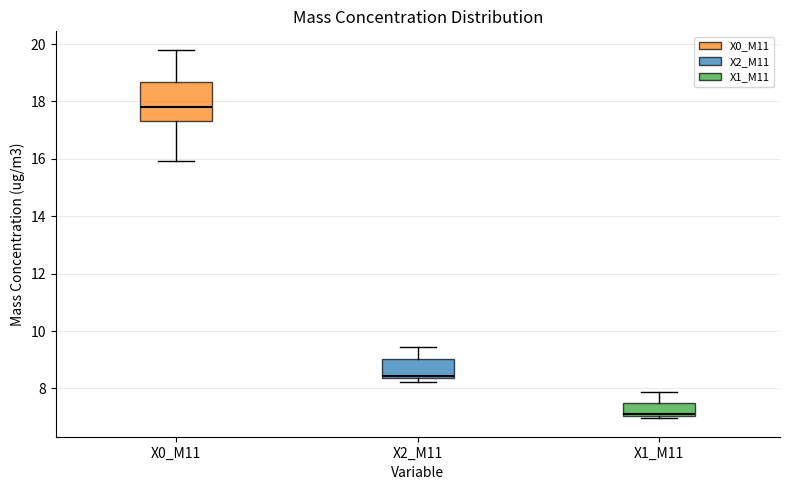

Comparing the boxes themselves (not the whiskers), which one is the tallest?

X0_M11